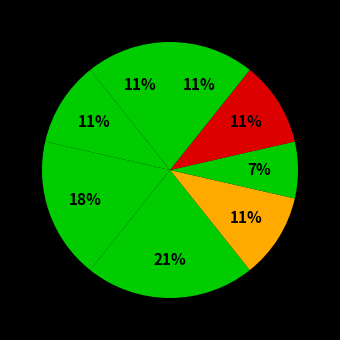

Rank the categories by value from lowest to highest.

Nothing Ever Happens Here, Jamie (A Novel), Secrets of Stone Creek, Pepper's Rules for Secret Sleuthing, Song Only I Can Hear, Paris Project, Frankie & Bug, Better Nate Than Ever